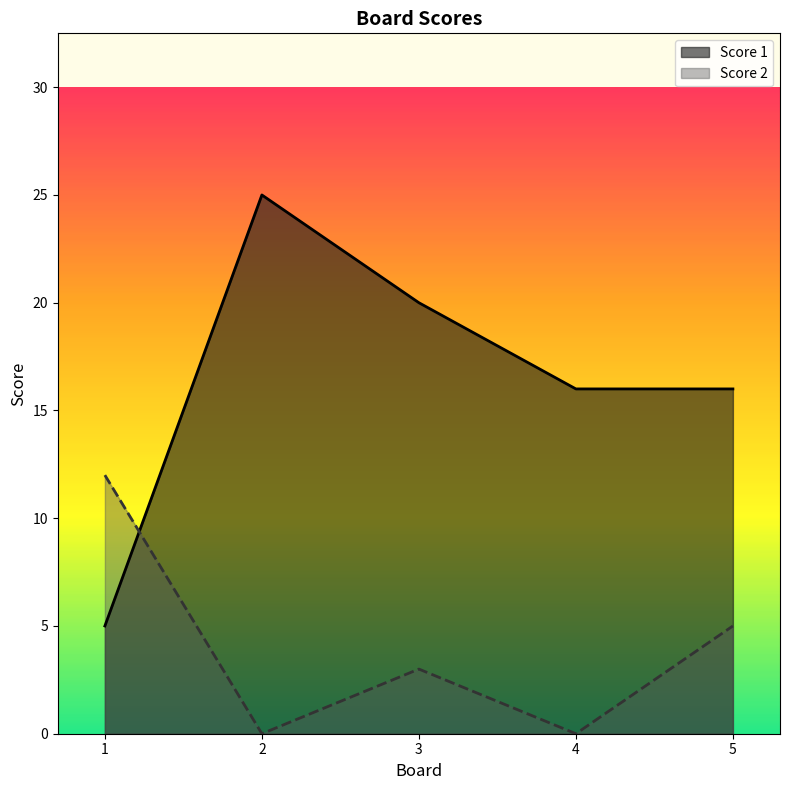

What is the total value across all series at 2?

25